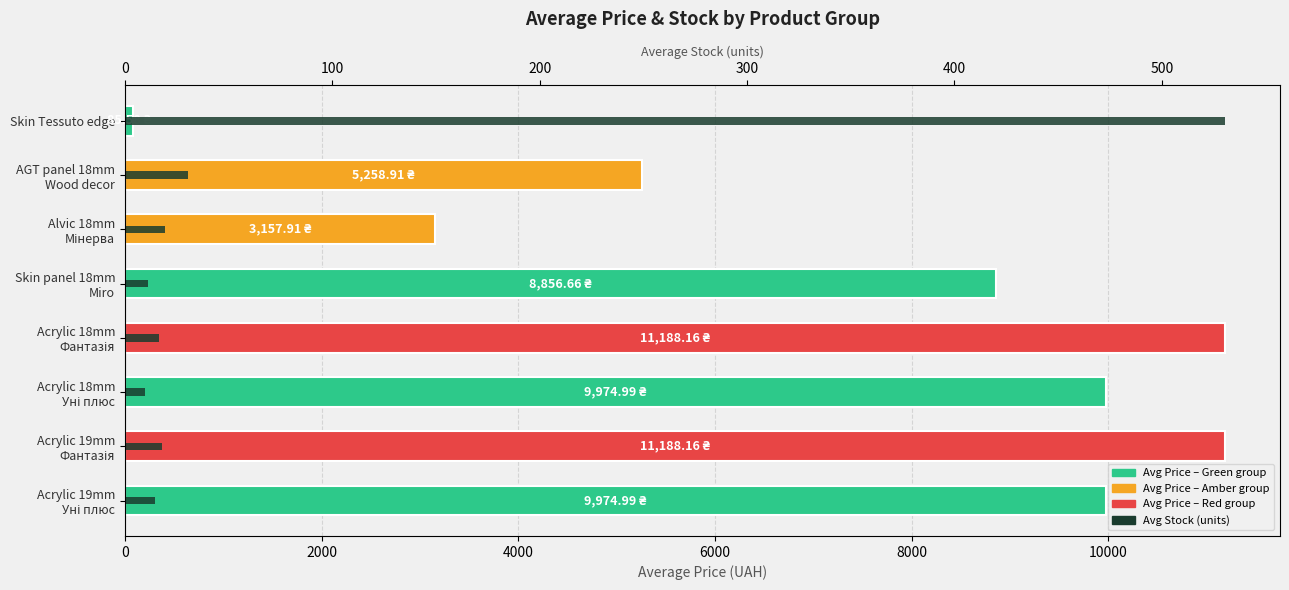

At how many categories does at least one series exceed 3414?

6